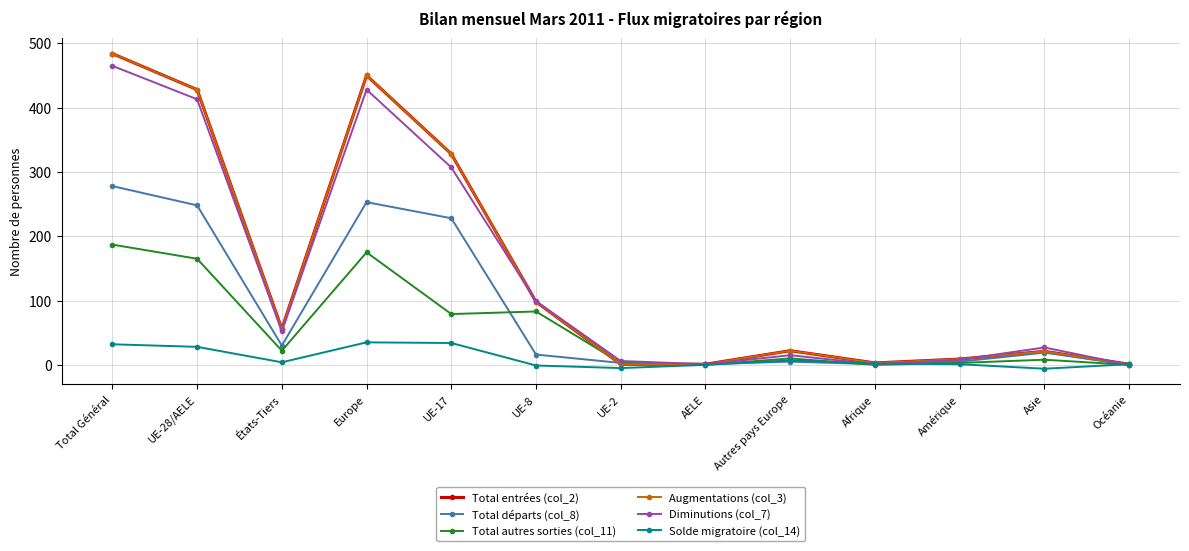

Does the chart have visible grid lines?

Yes